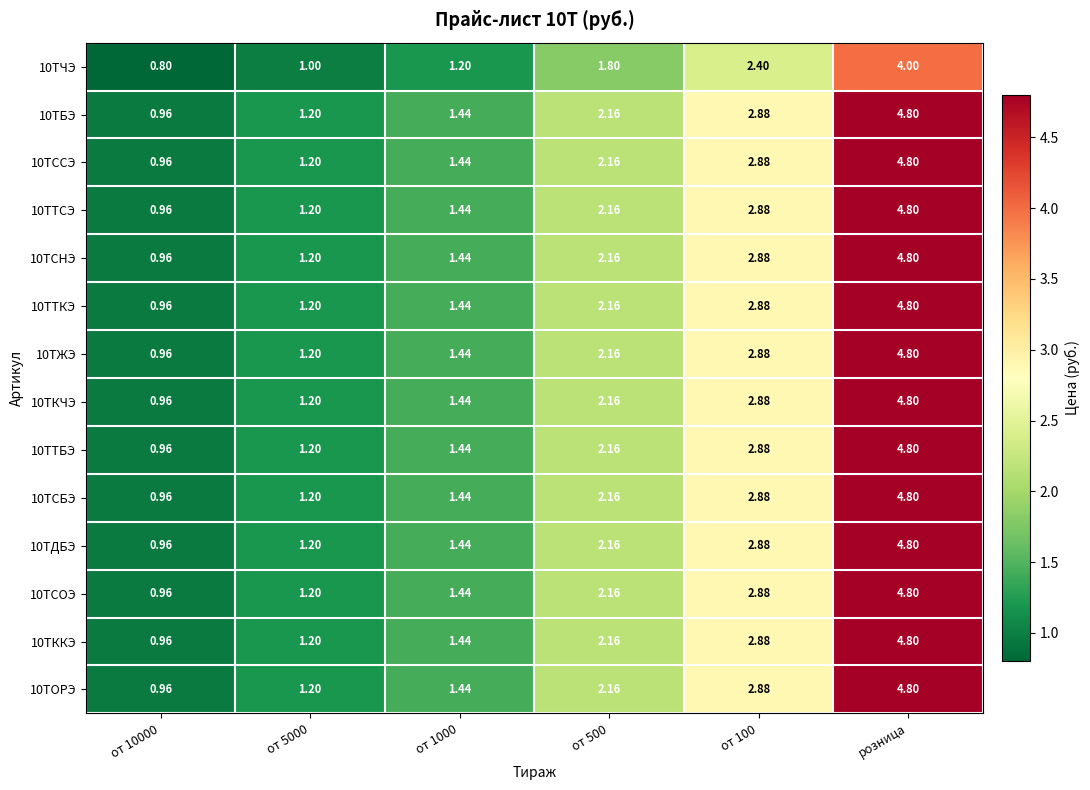

Which category has the highest value across all series?

розница